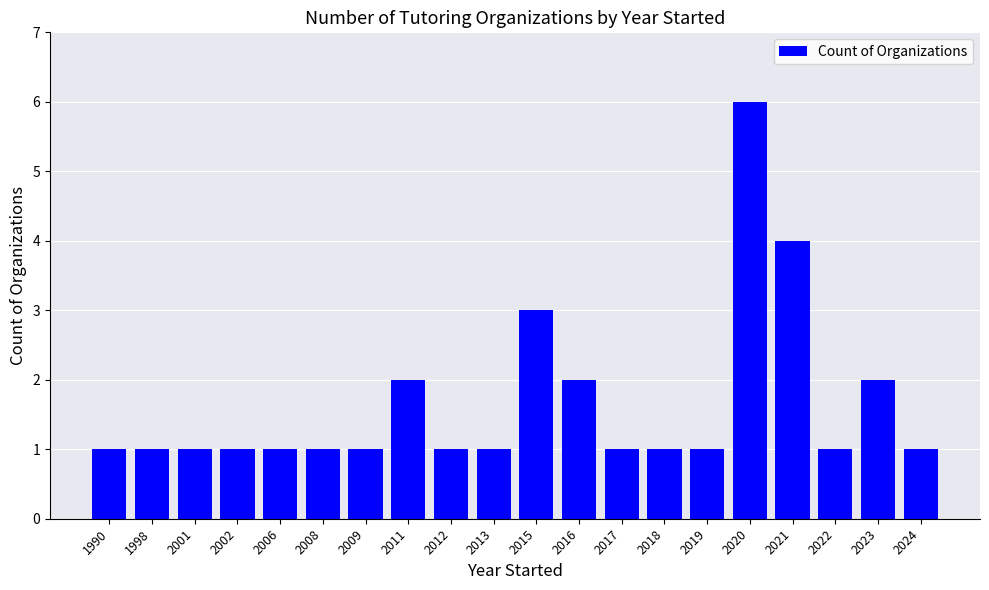

Are the bars horizontal?

No